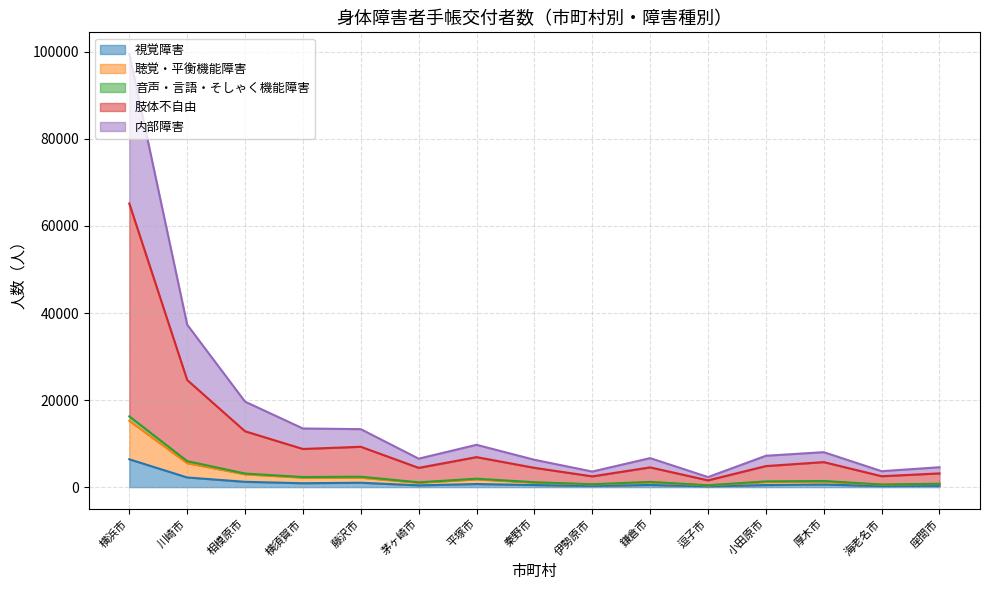

Is it true that 視覚障害 equals 3092 at 川崎市?

False